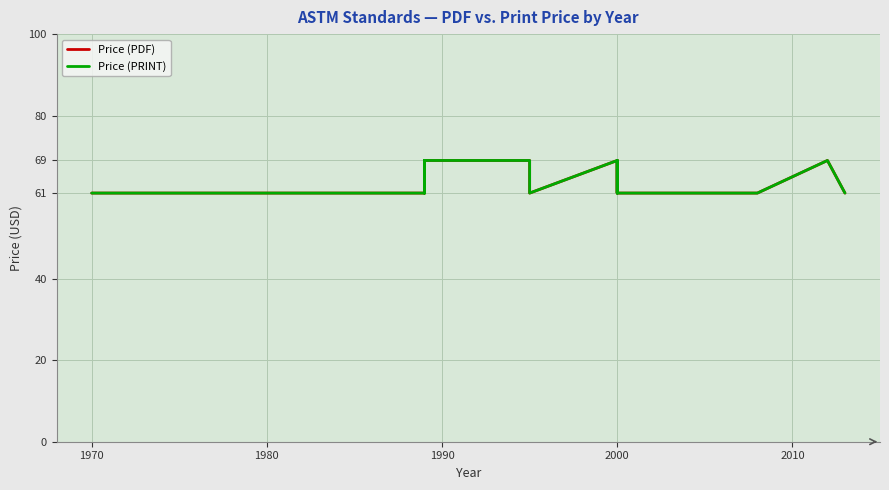

Count the number of data series in this chart.

2